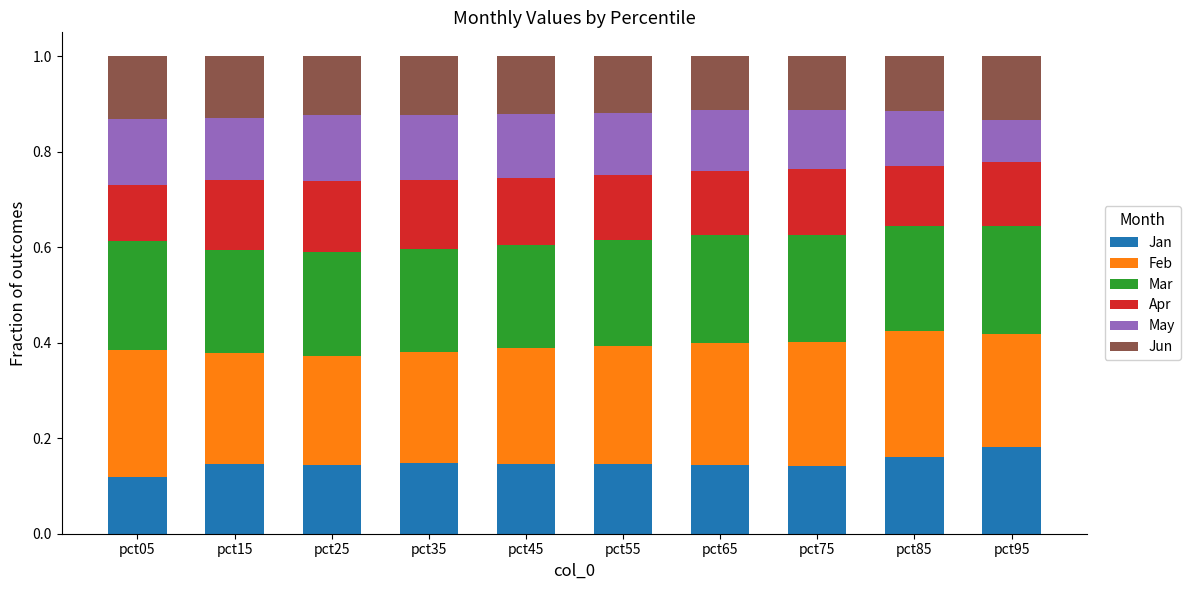

Does the chart contain any negative values?

No